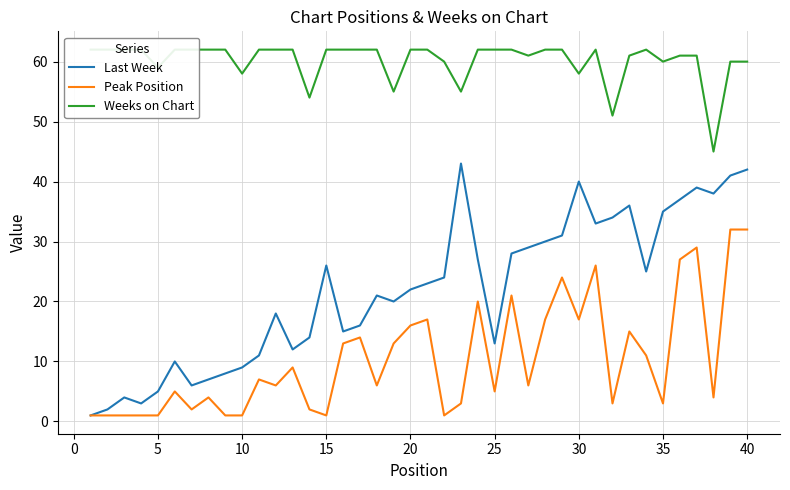

Which series has the widest spread of values?

Last Week